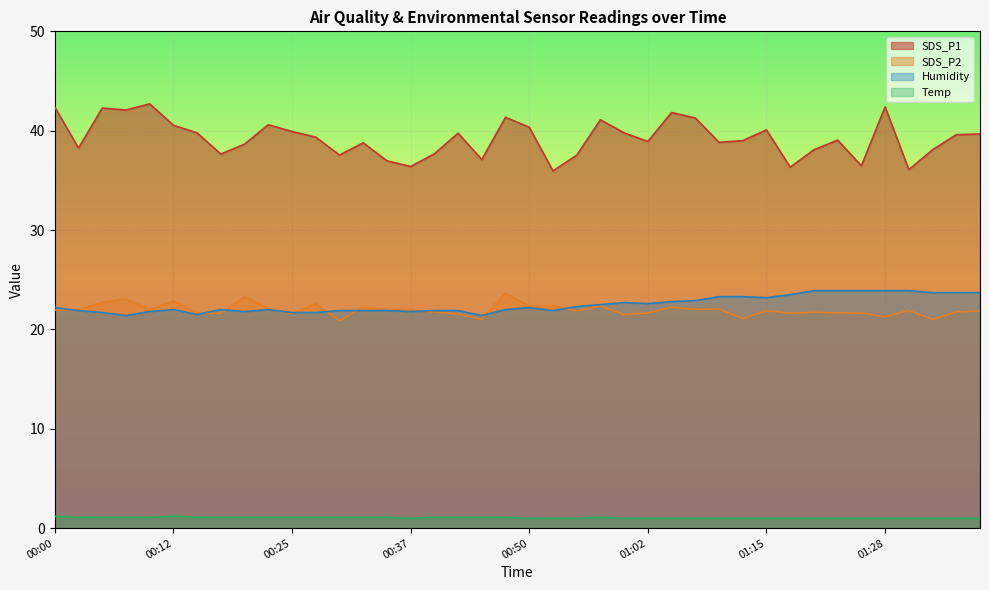

Which series has the largest total across all categories?

SDS_P1